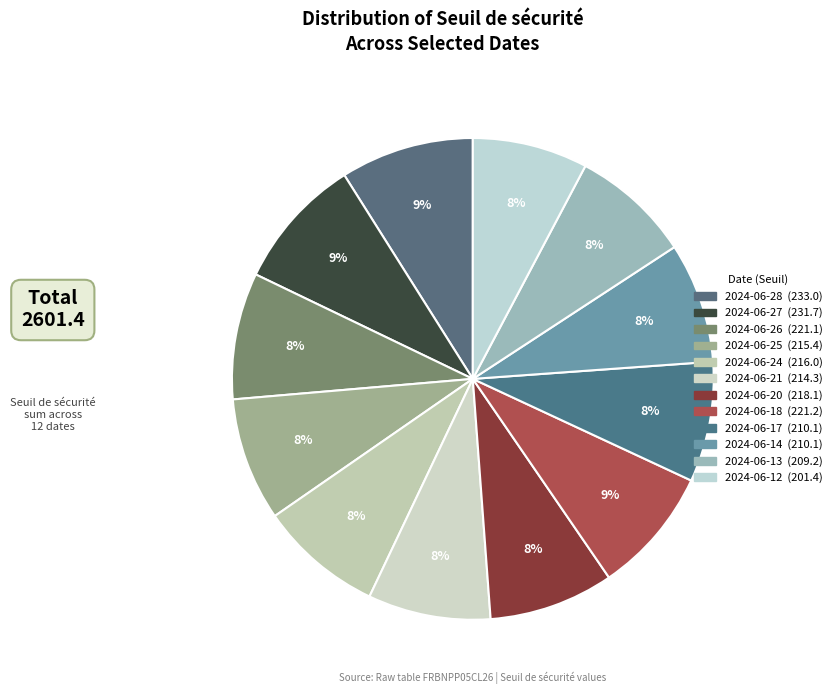

What is the smallest slice in the pie chart?

2024-06-12